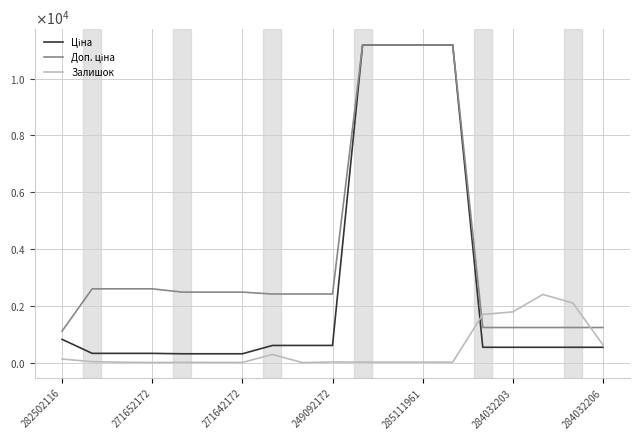

Is this an area chart (filled region under the line)?

No